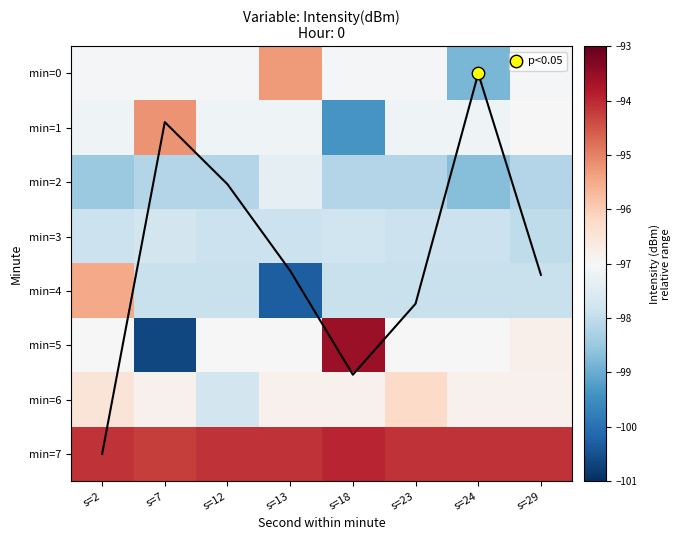

Read the min=2 value at s=12.

-98.2